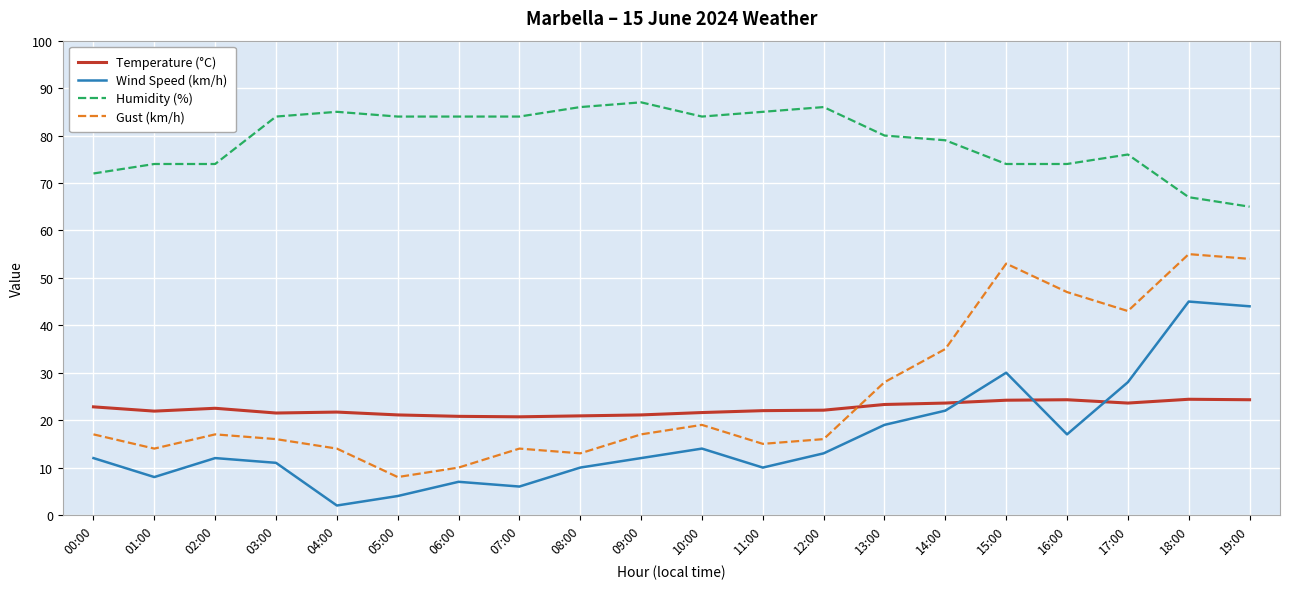

What are all the series names shown in the legend?

Temperature (°C), Wind Speed (km/h), Humidity (%), Gust (km/h)